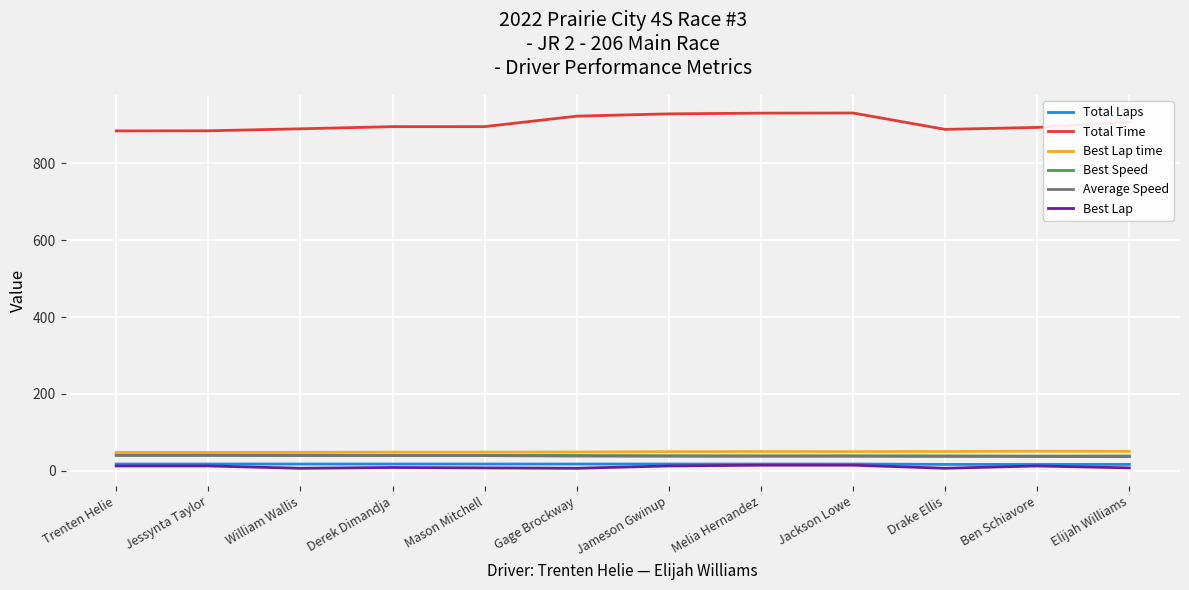

What is the minimum value shown in the chart?

7.0